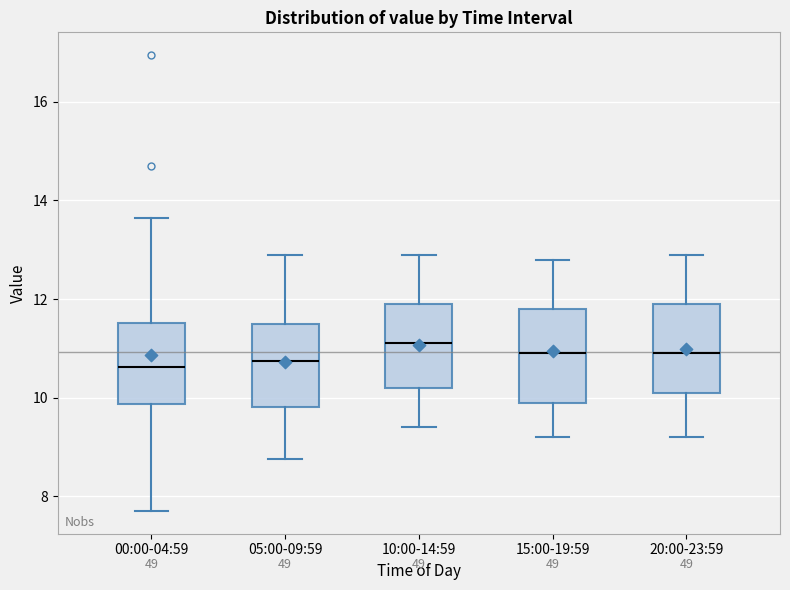

Where does the median line of the box for 00:00-04:59 sit on the y-axis? The values are not printed on the chart, so give them approximately, as read against the axis.

10.6